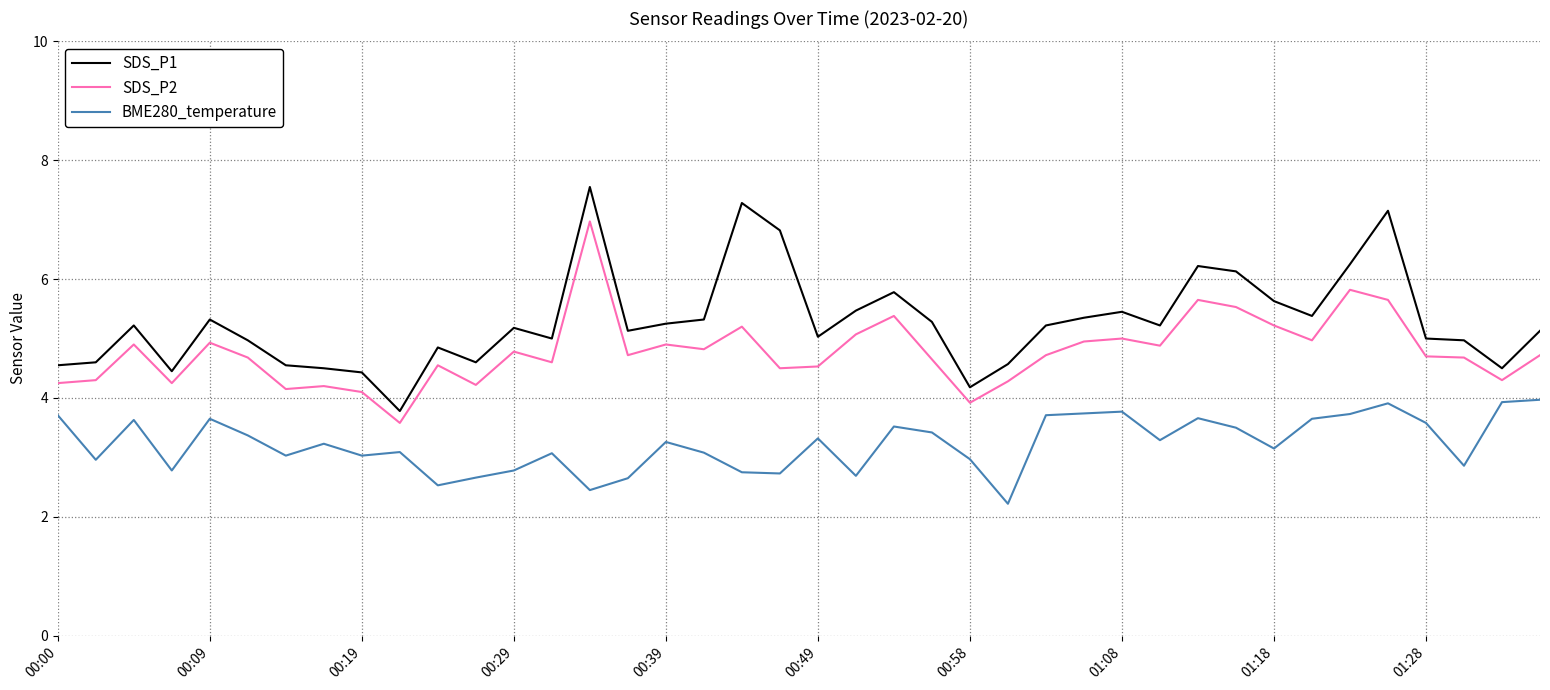

True or false: BME280_temperature and SDS_P2 cross at least once.

False